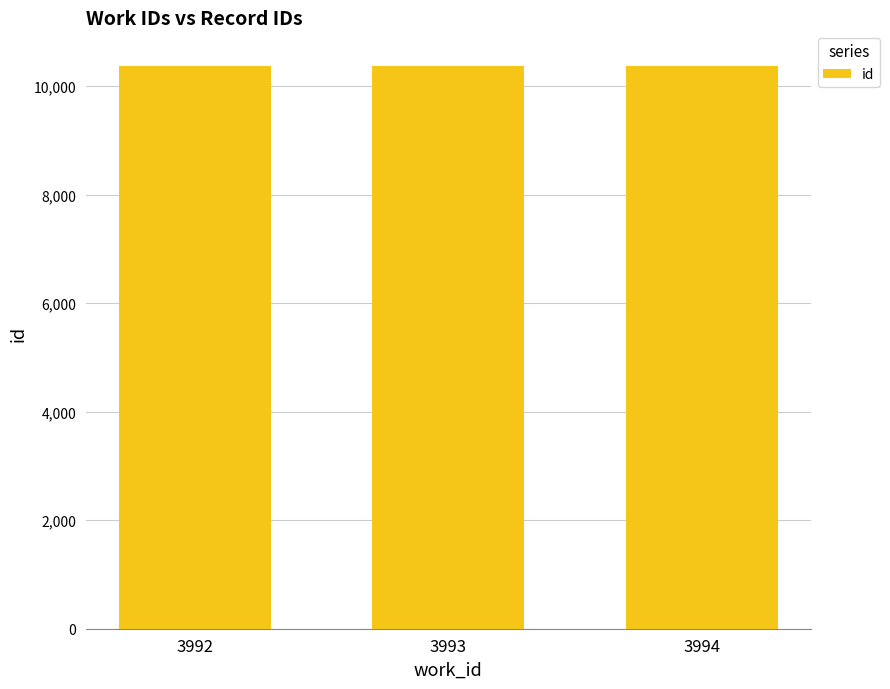

What is the sum of all values?

31103